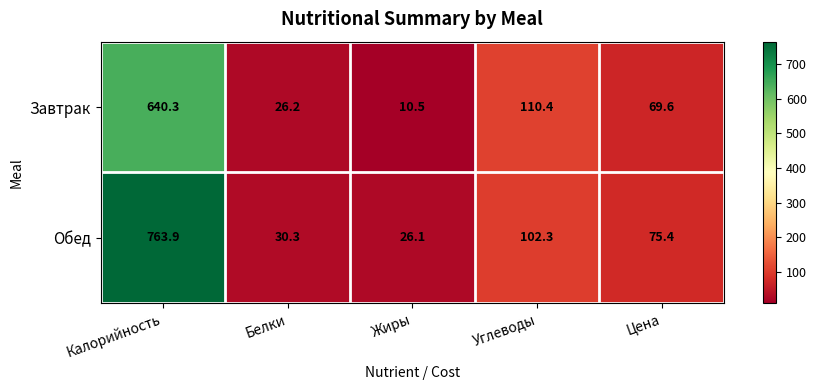

Reading left to right, transcribe all the data shown in this chart.

Завтрак: 640.3	26.2	10.5	110.4	69.6
Обед: 763.9	30.3	26.1	102.3	75.4